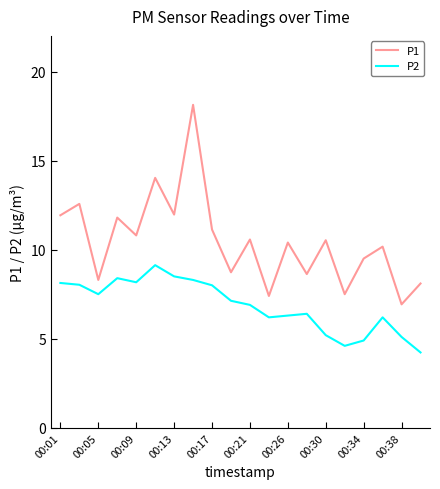

What is the difference between the maximum and second lowest values in the P1 series?

10.7